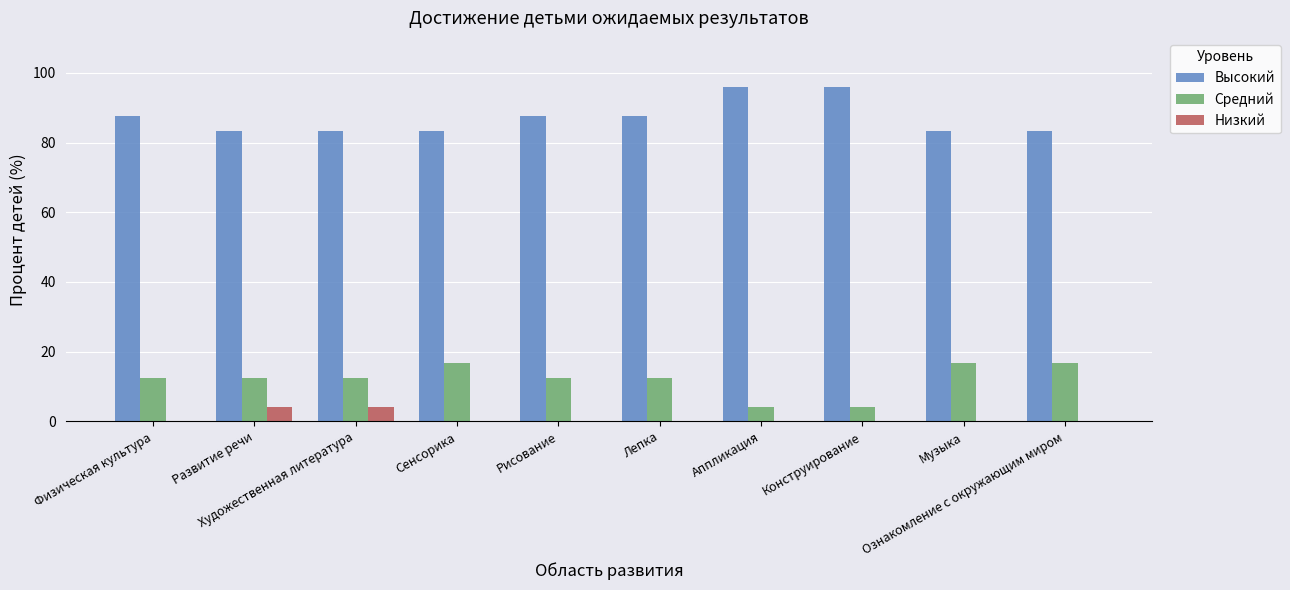

What is the maximum value shown in the chart?

95.8